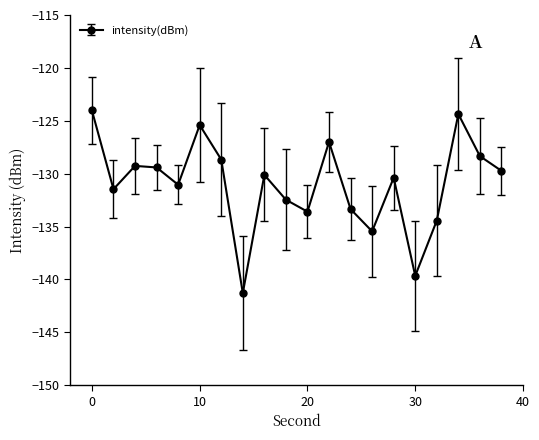

What is the sum of all values?

-2619.5